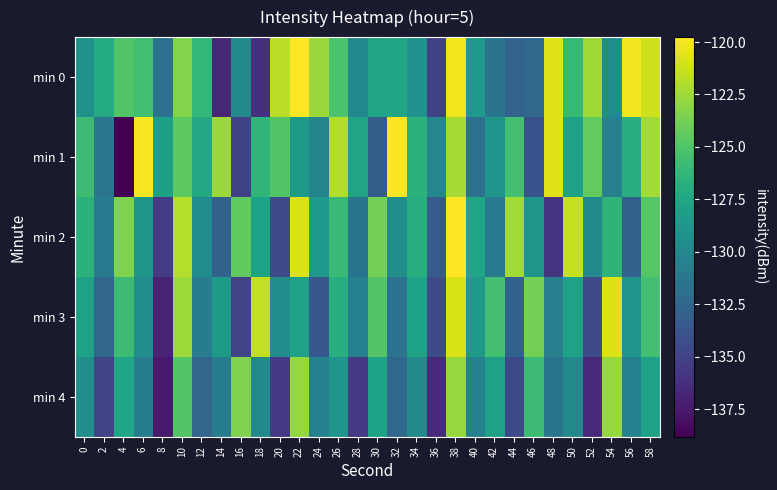

Which series has the largest total across all categories?

min 0